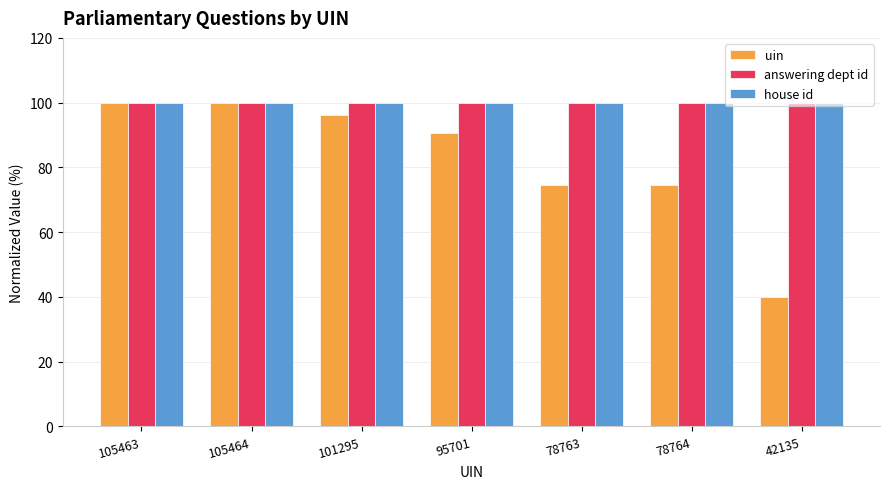

Which series changed the most between 95701 and 78764?

uin